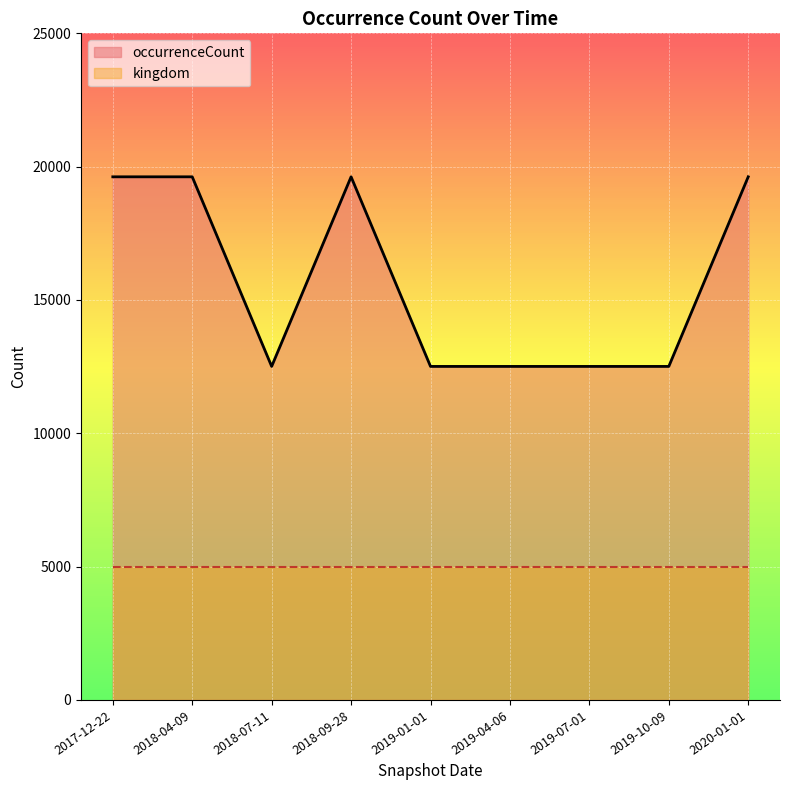

How many interior local valleys (lower than both neighbors) does the data have?

1